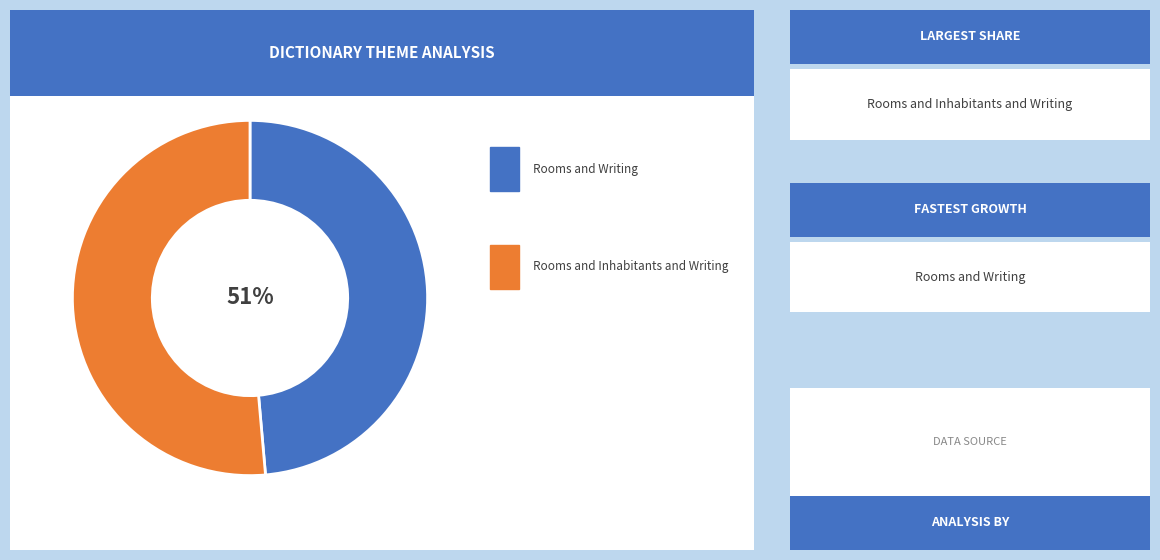

Which slice is the largest?

Rooms and Inhabitants and Writing